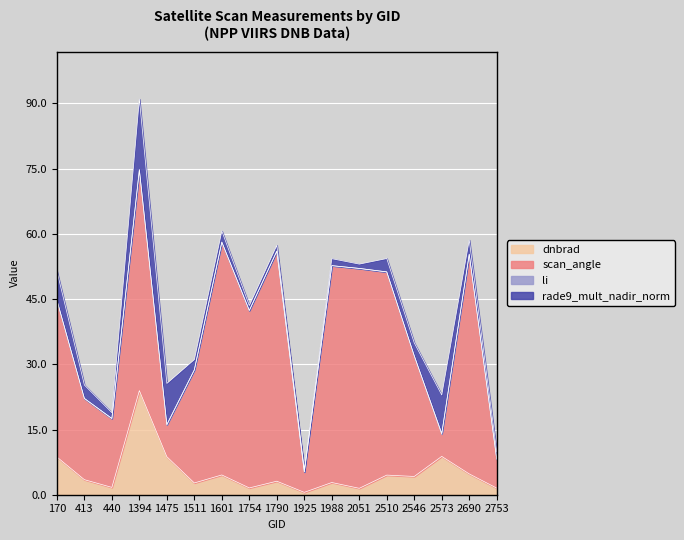

Which series has the widest spread of values?

scan_angle